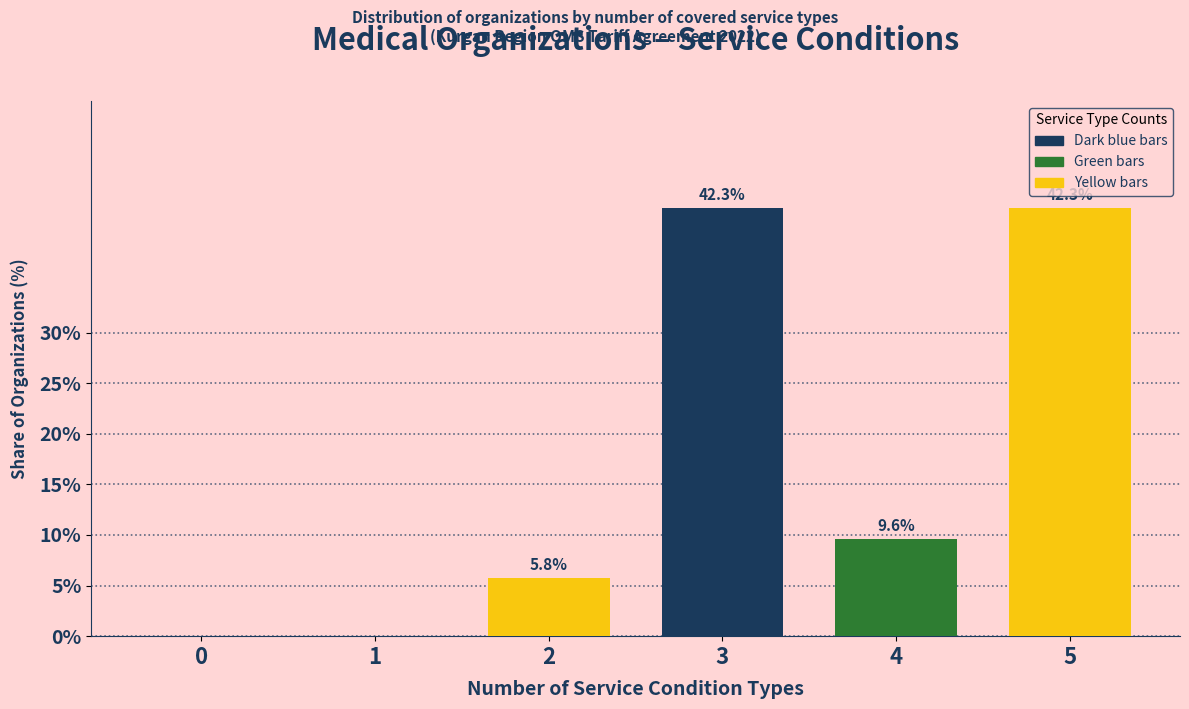

Reading left to right, what are all the values shown in this chart?

0=0.0	1=0.0	2=5.8	3=42.3	4=9.6	5=42.3